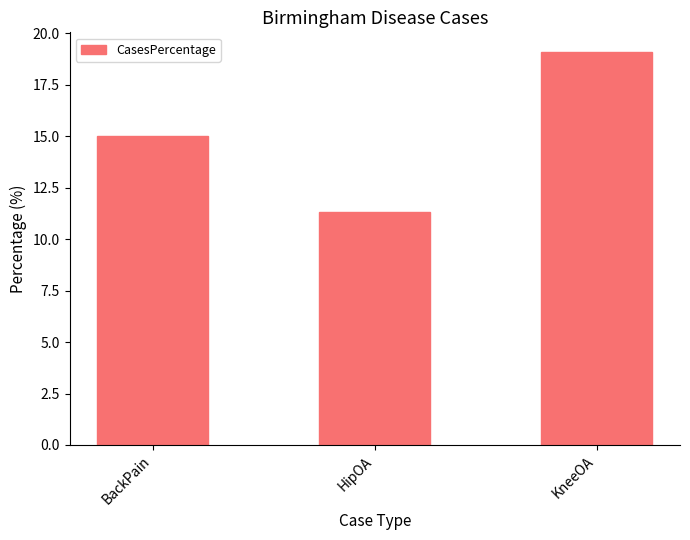

Rank the categories by value from highest to lowest.

KneeOA, BackPain, HipOA